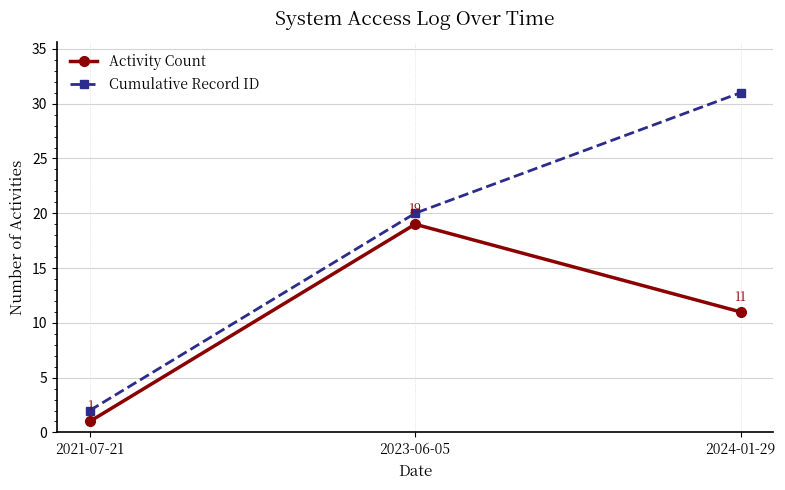

What is the approximate value of Cumulative Record ID at 2023-06-05, to the nearest 10?

20